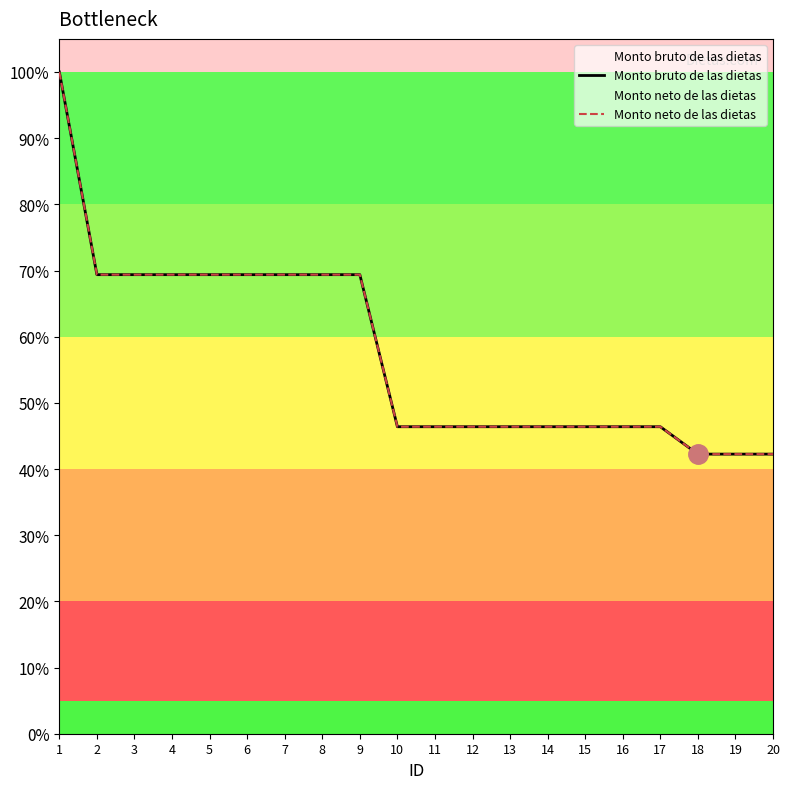

Which series changed the most between 9 and 11?

Monto bruto de las dietas